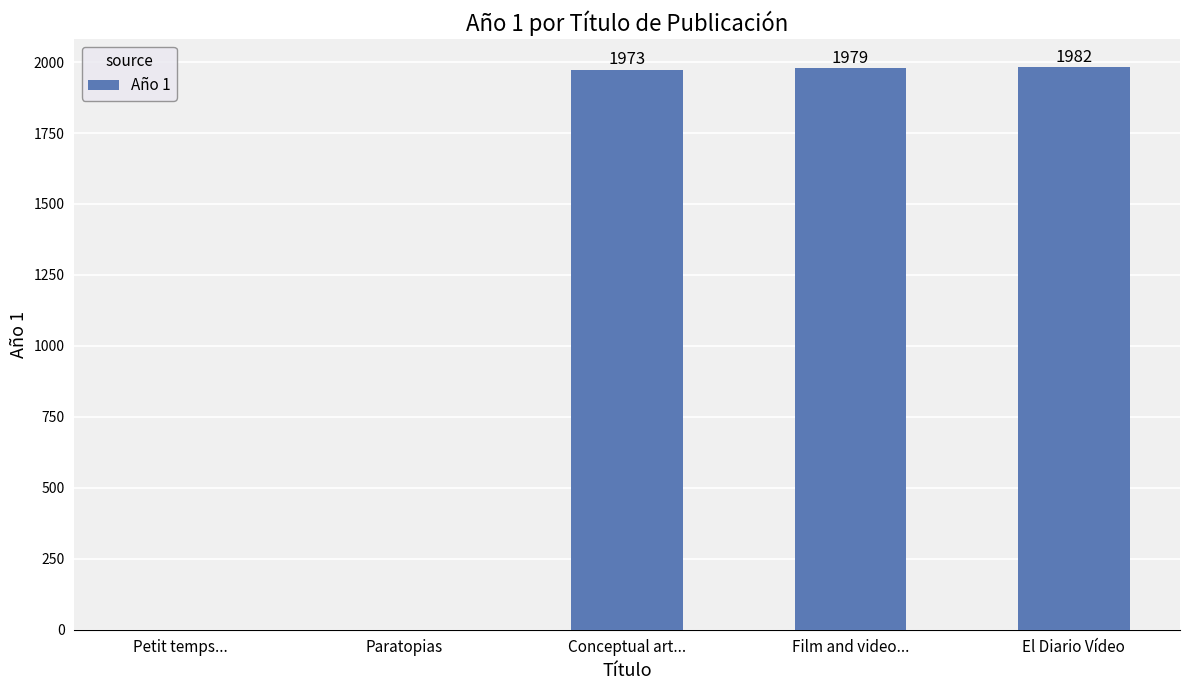

Does the chart contain stacked bars?

No